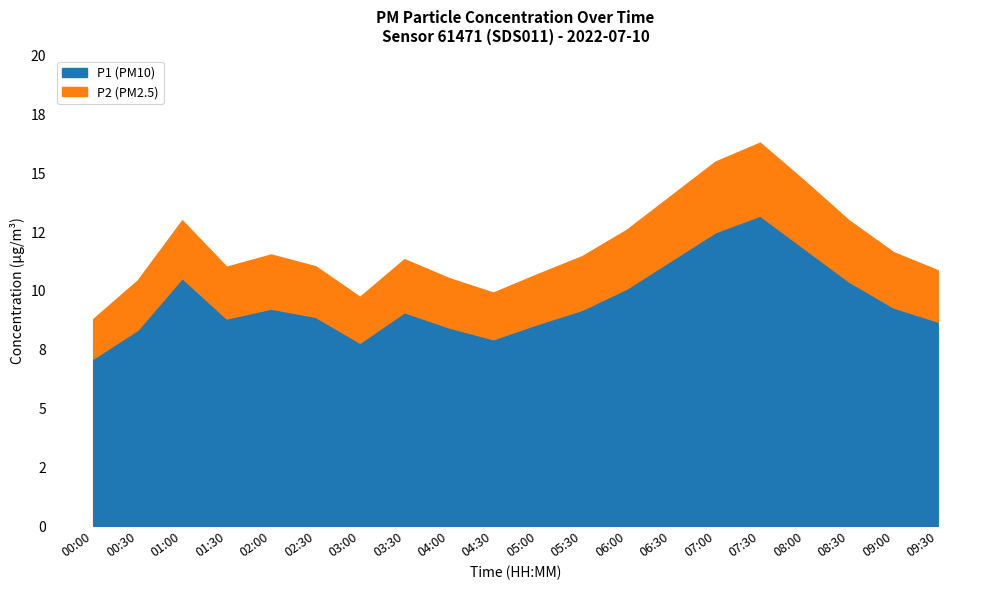

Where does the P1 series first go above 9?

01:00